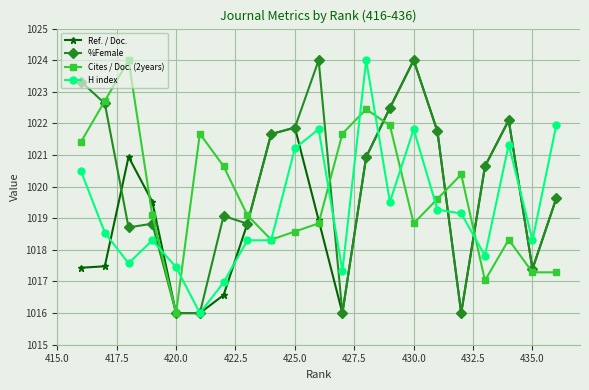

Reading left to right, list all the values displayed in this chart.

Ref. / Doc.: 1017.4	1017.5	1020.9	1019.5	1016.0	1016.0	1016.6	1018.8	1021.7	1021.9	1018.9	1016.0	1020.9	1022.5	1024.0	1021.7	1016.0	1020.6	1022.1	1017.4	1019.6
%Female: 1023.3	1022.6	1018.7	1018.8	1016.0	1016.0	1019.1	1018.8	1021.7	1021.9	1024.0	1016.0	1020.9	1022.5	1024.0	1021.7	1016.0	1020.6	1022.1	1017.4	1019.6
Cites / Doc. (2years): 1021.4	1022.7	1024.0	1019.1	1016.0	1021.7	1020.6	1019.1	1018.3	1018.6	1018.8	1021.7	1022.5	1021.9	1018.8	1019.6	1020.4	1017.0	1018.3	1017.3	1017.3
H index: 1020.5	1018.5	1017.6	1018.3	1017.5	1016.0	1017.0	1018.3	1018.3	1021.2	1021.8	1017.3	1024.0	1019.5	1021.8	1019.3	1019.2	1017.8	1021.3	1018.3	1021.9